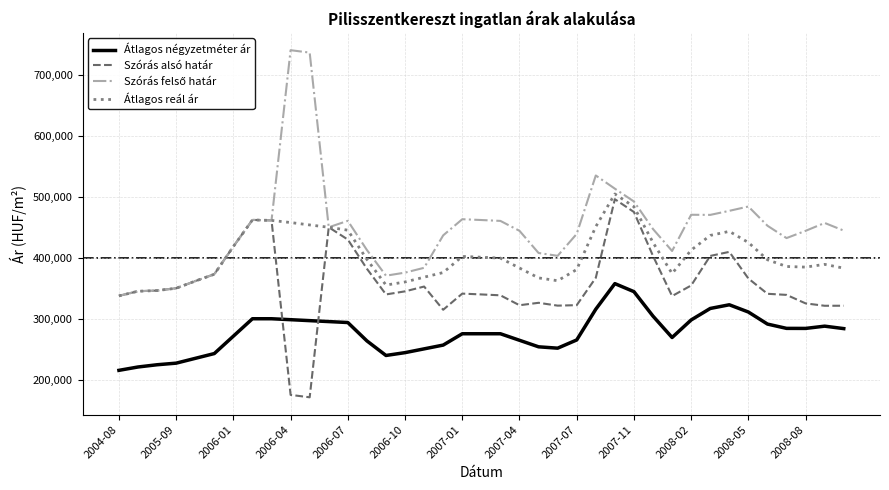

What is the maximum value for Átlagos reál ár?

504795